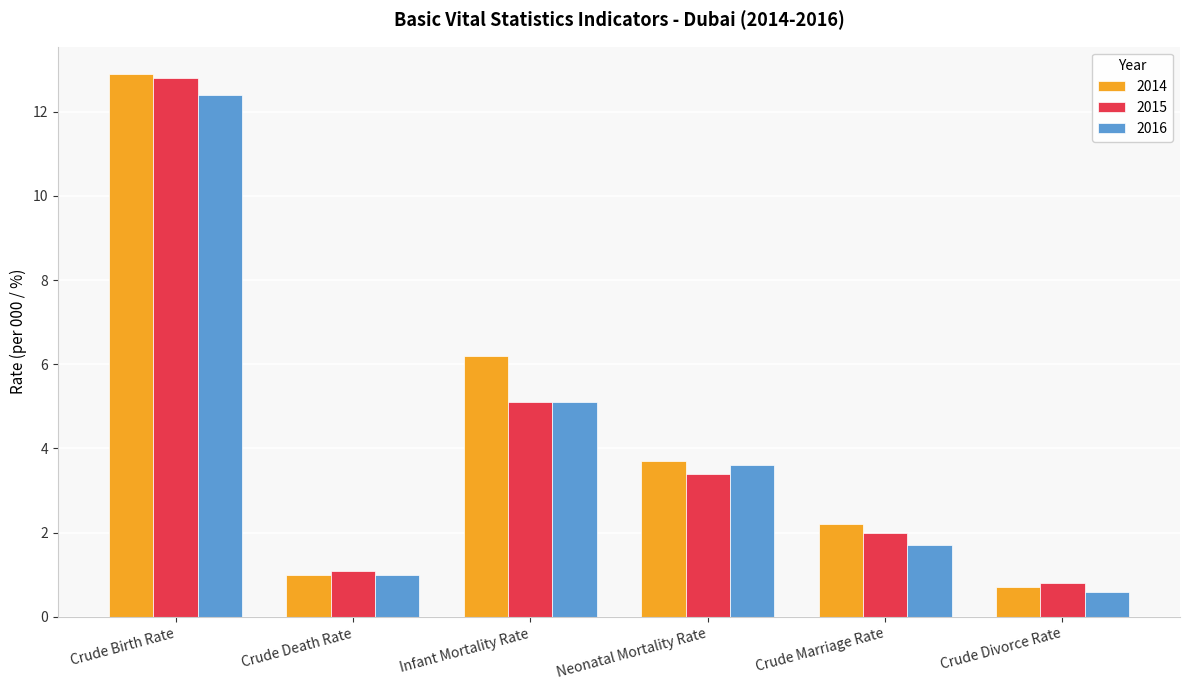

What is the difference between the highest and lowest values at Crude Divorce Rate?

0.2